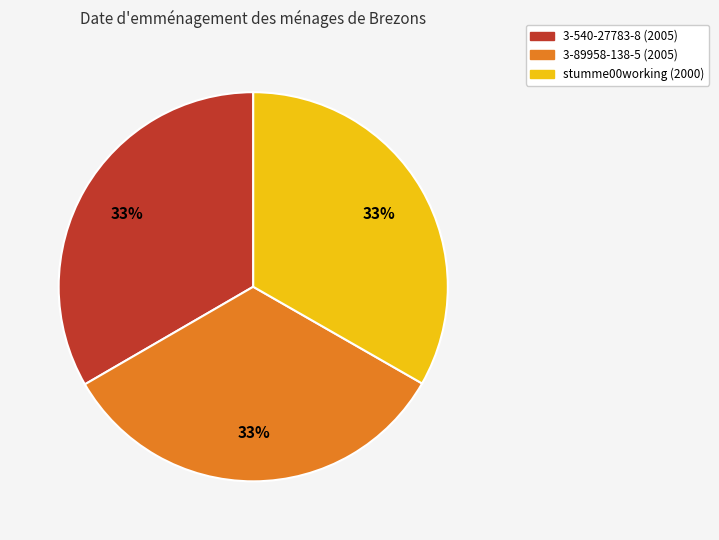

Is it true that stumme00working is 33% of the pie?

True